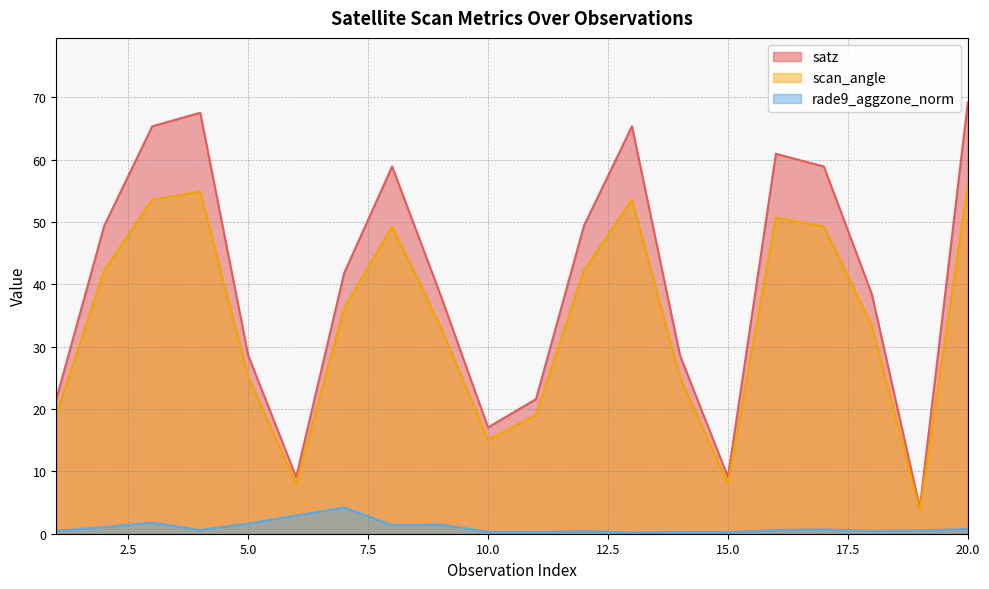

What is the total value across all series at 7?

82.1